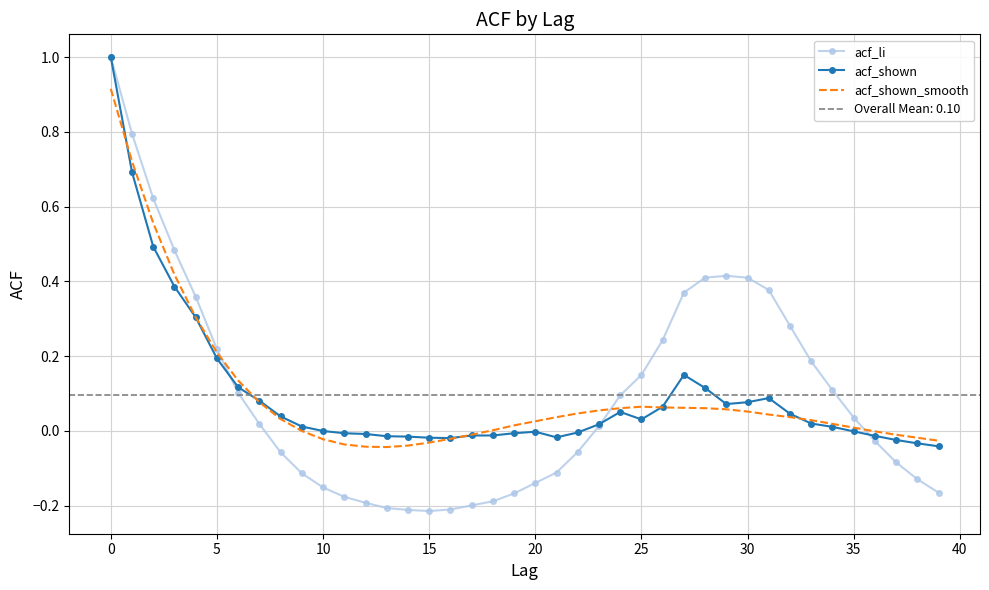

True or false: acf_shown_smooth and acf_shown intersect in this chart.

True